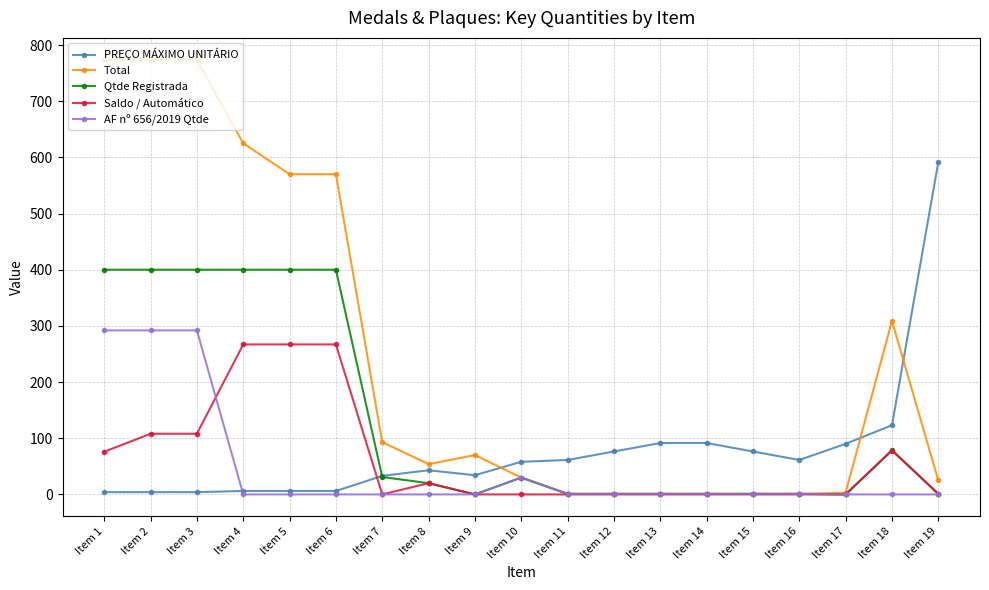

What is the total value across all series at Item 6?

1243.1